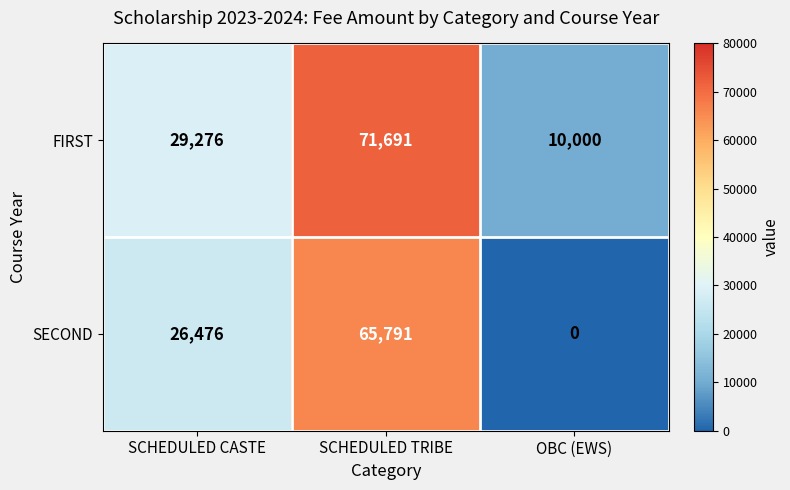

What is the sum of the SECOND values at SCHEDULED CASTE and SCHEDULED TRIBE?

92267